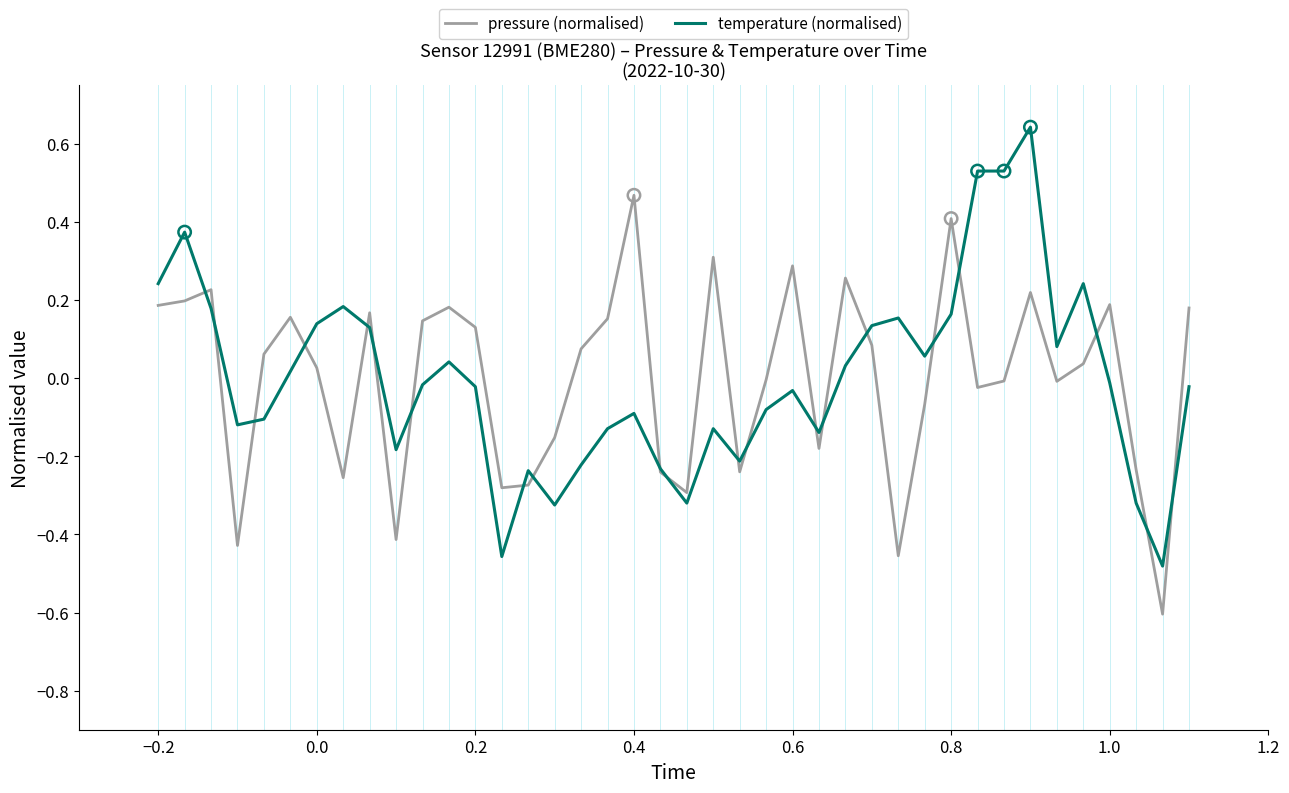

List the series in order of their peak value, lowest first.

pressure (normalised), temperature (normalised)